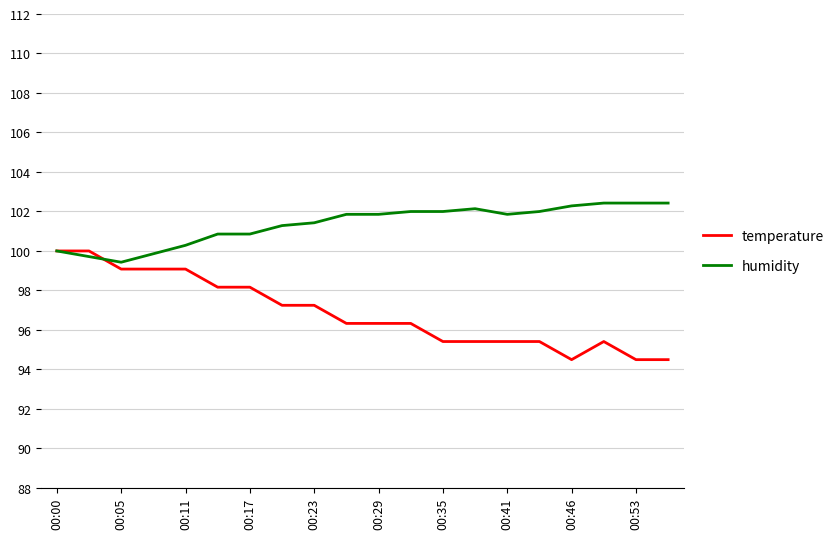

What is the maximum value for humidity?

102.4